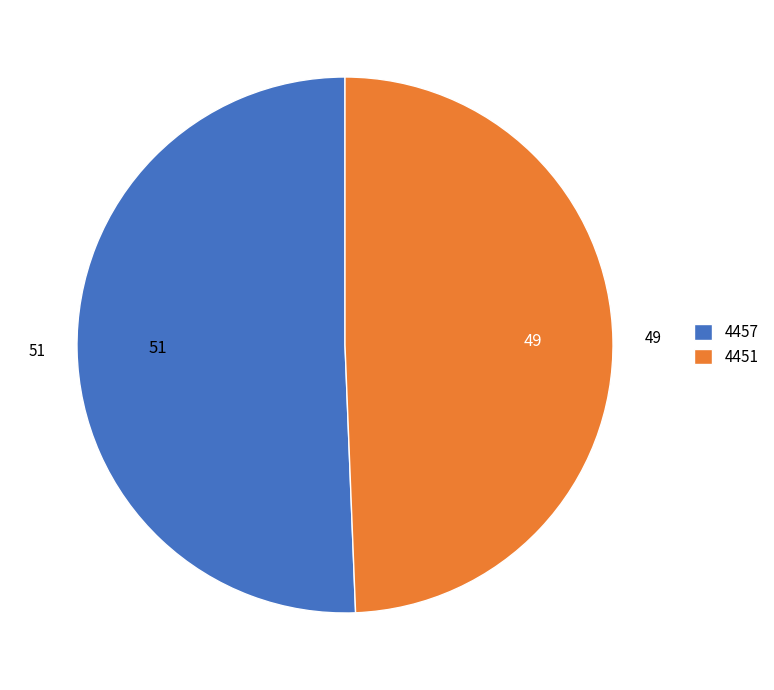

Rank the categories by value from highest to lowest.

4457, 4451